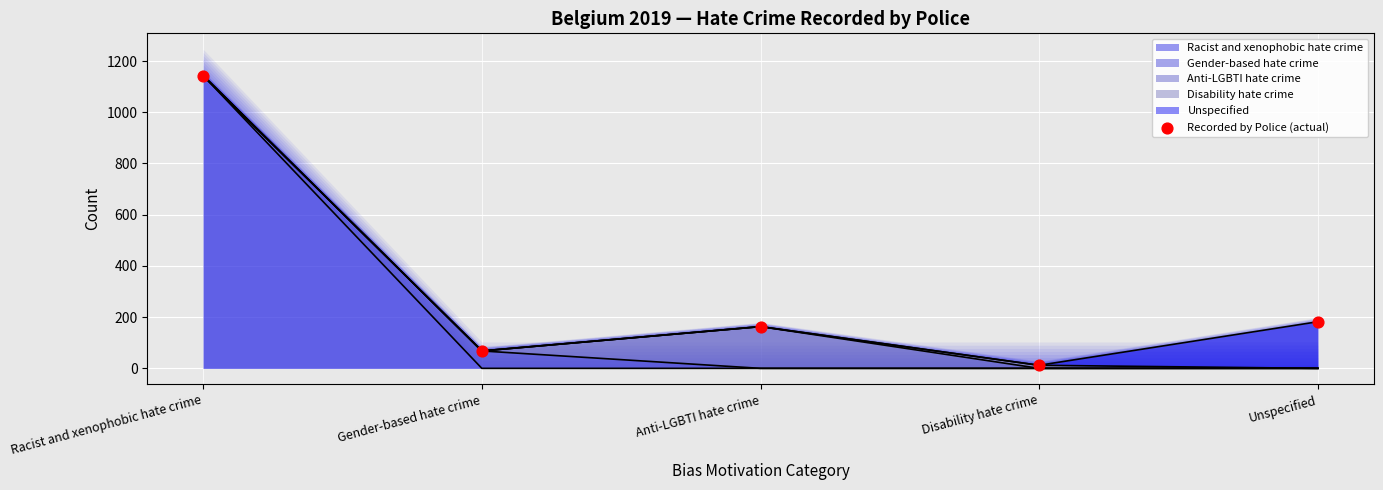

What is the change in value from Gender-based hate crime to Disability hate crime?

-56